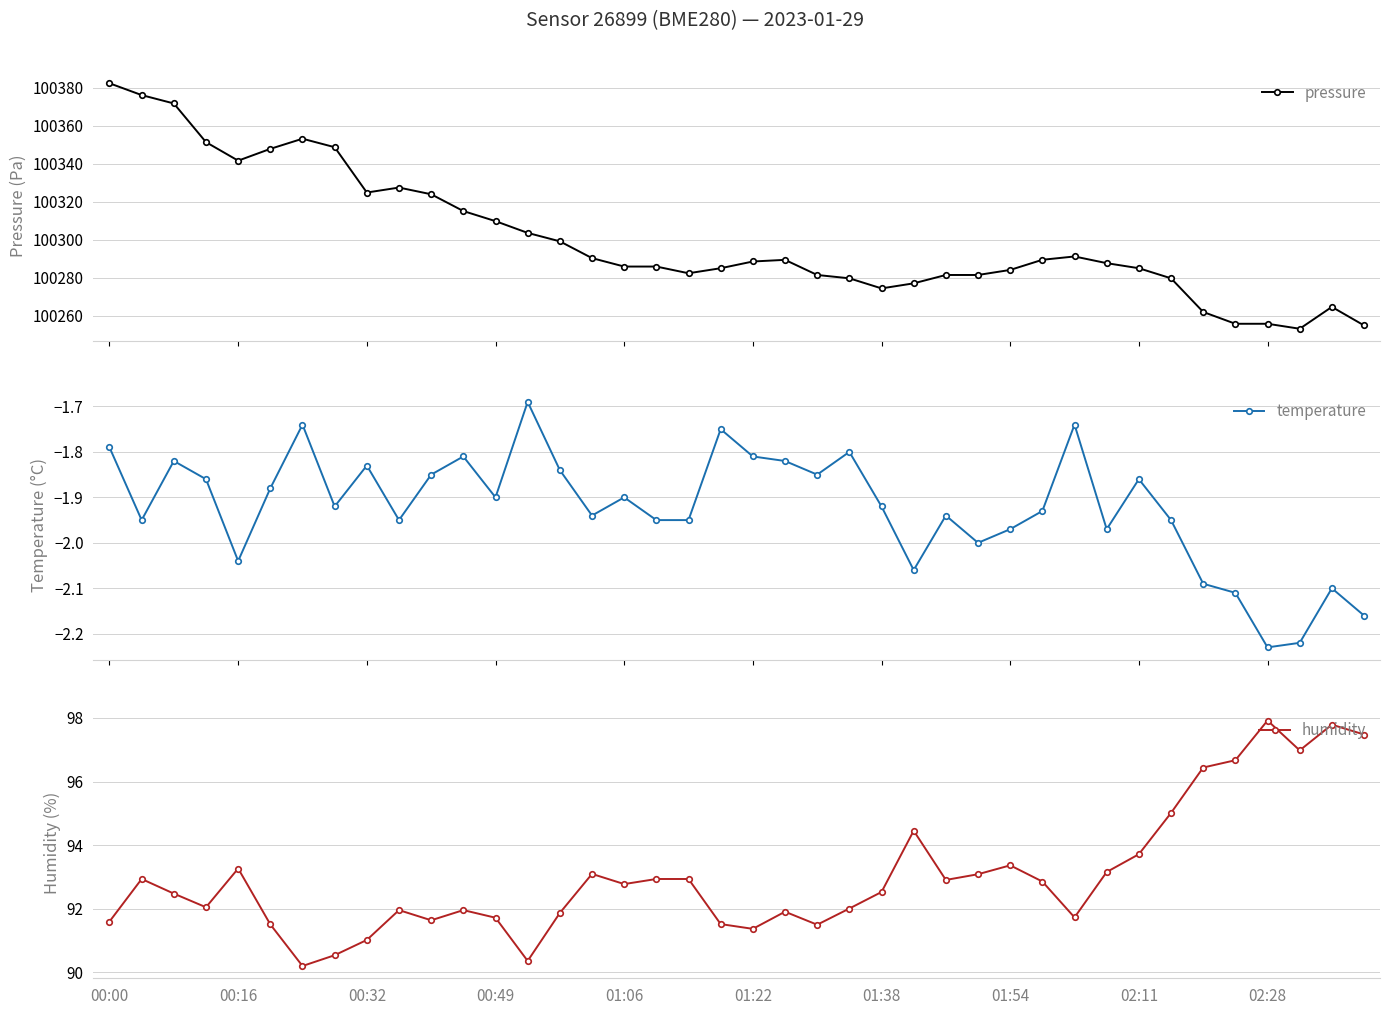

What is the lowest value of the pressure series?

100253.2